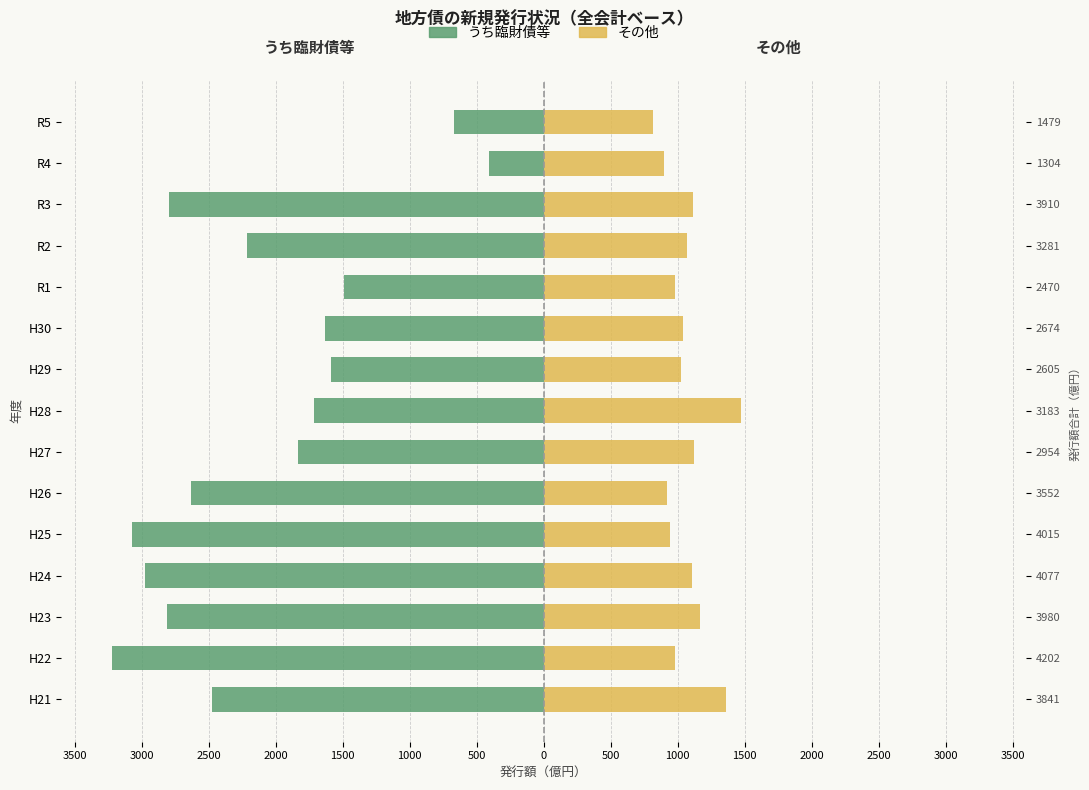

Which series changed the most between H26 and H29?

うち臨財債等